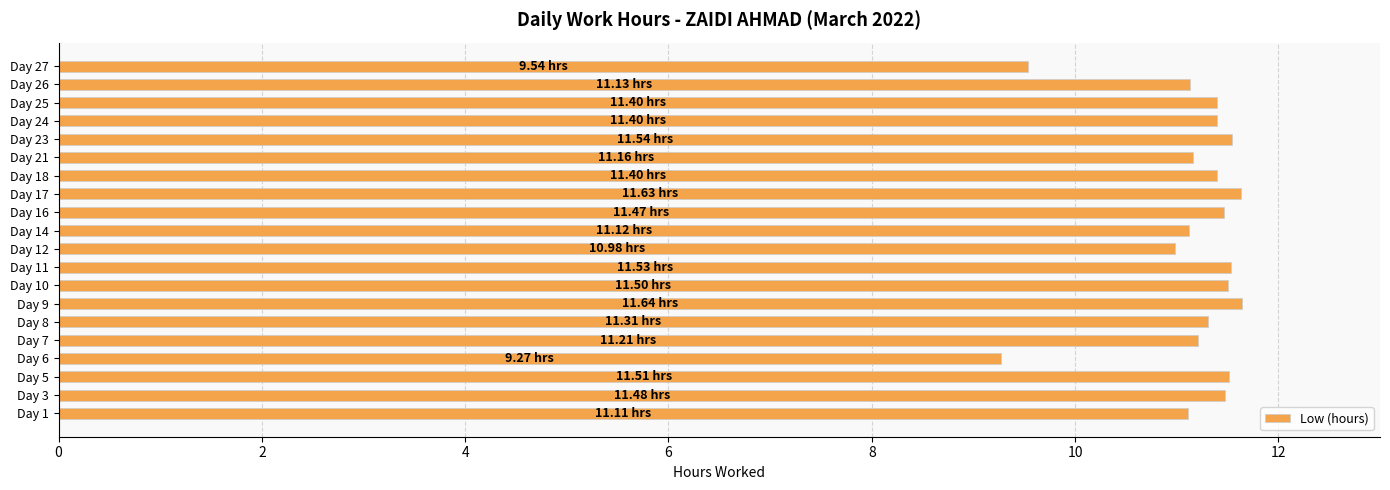

What is the average value?

11.2